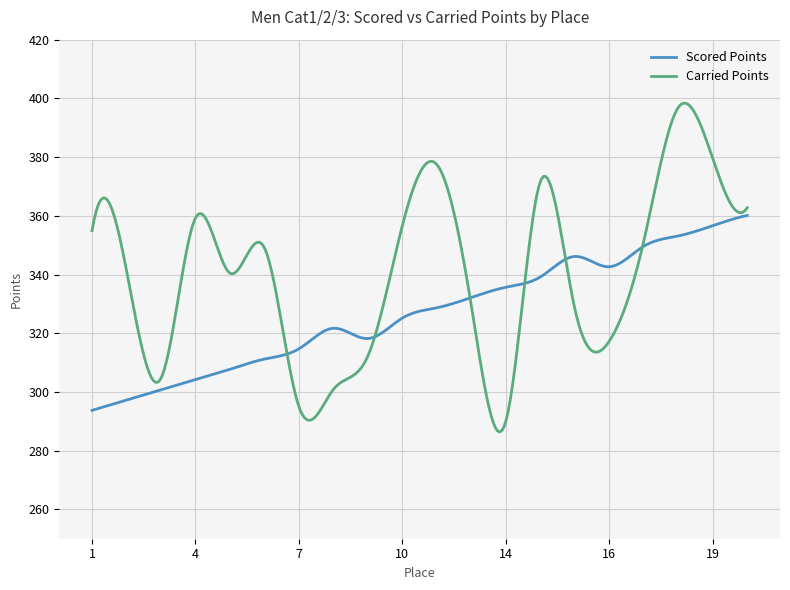

True or false: Carried Points and Scored Points intersect in this chart.

True